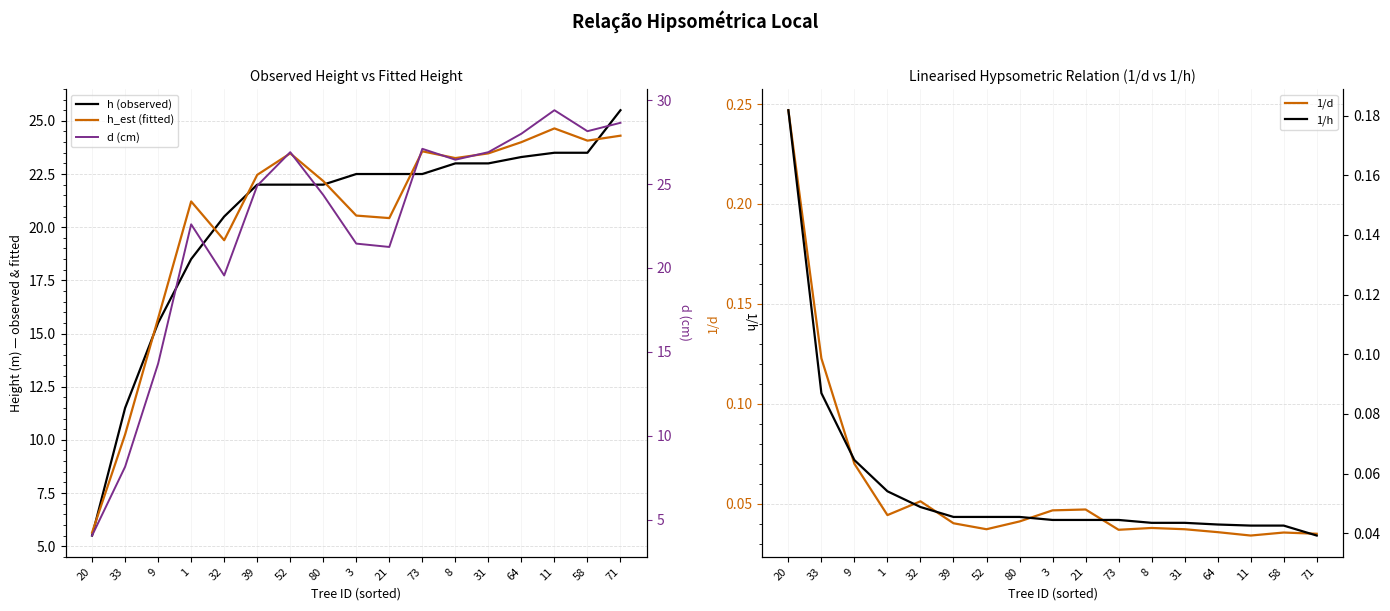

The value of h (observed) at 52 is 30.0. True or false?

False